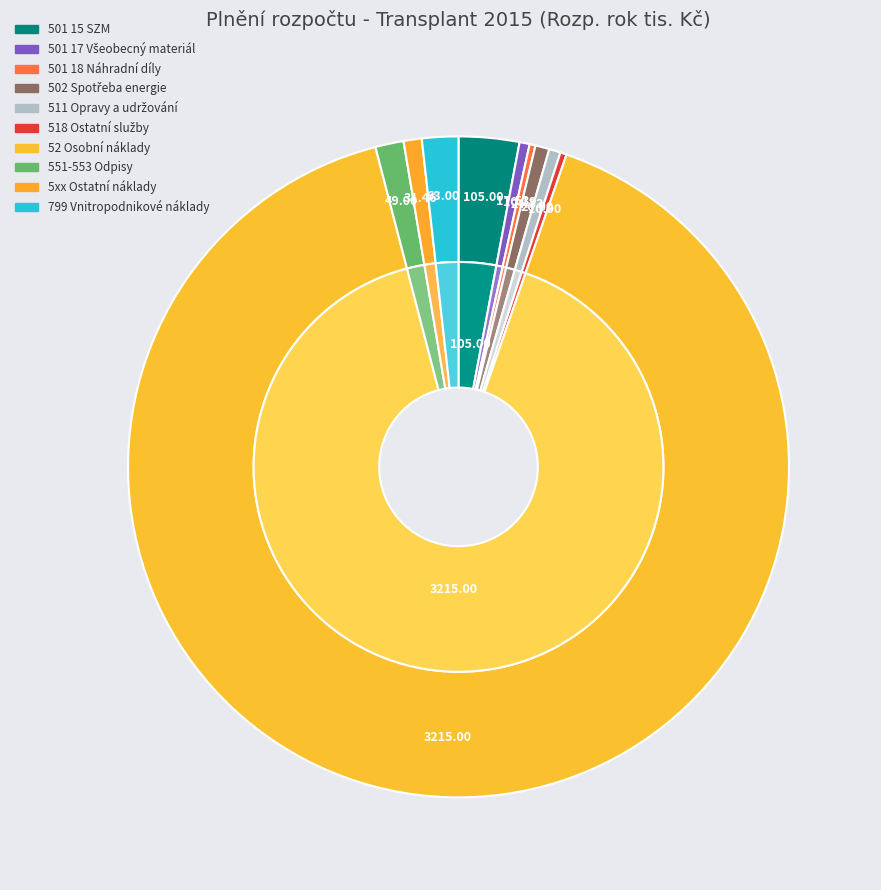

Combined, what portion of the pie is 502 Spotřeba energie and 5xx Ostatní náklady?

1.6%